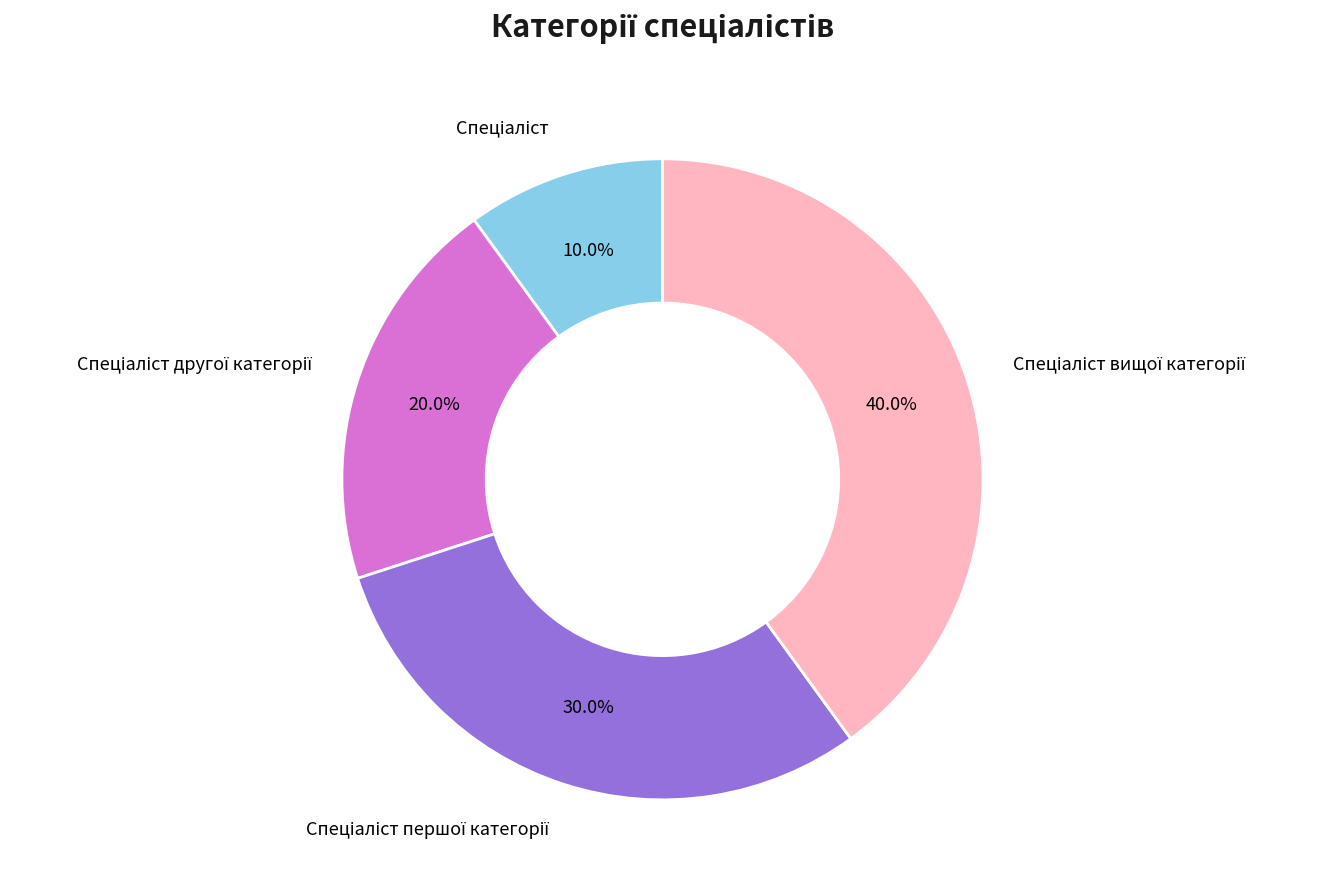

Is there any slice that represents more than half of the pie?

No